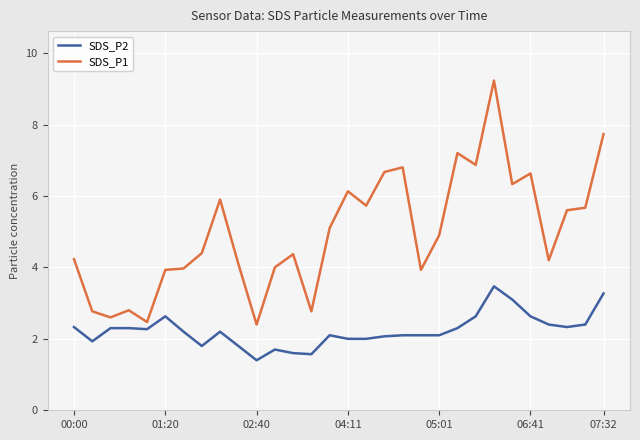

Which series has the largest range (max minus min)?

SDS_P1